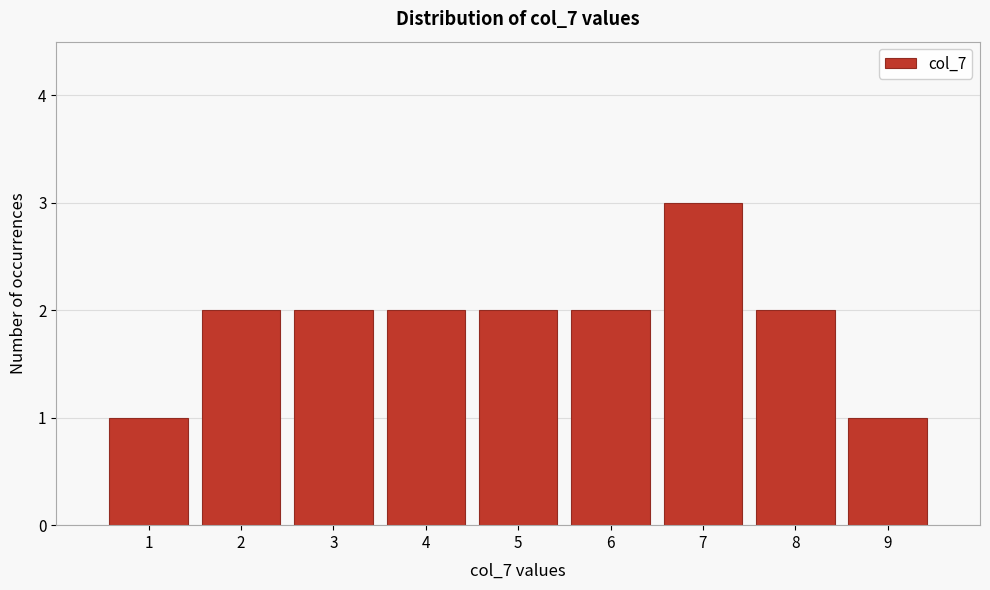

Which range on the x-axis has the tallest bar?

6.5 to 7.5